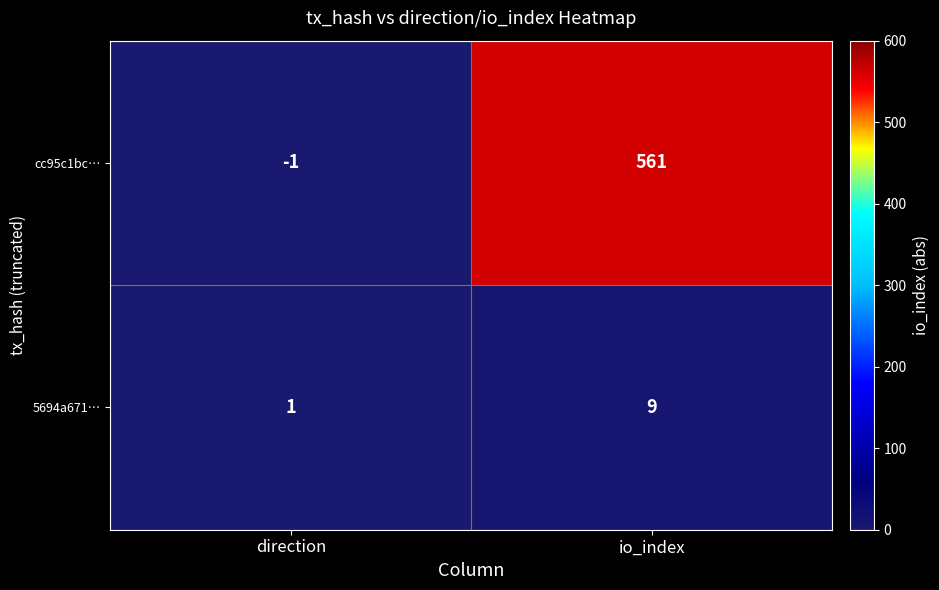

What is the sum of the cc95c1bc… values at io_index and direction?

560